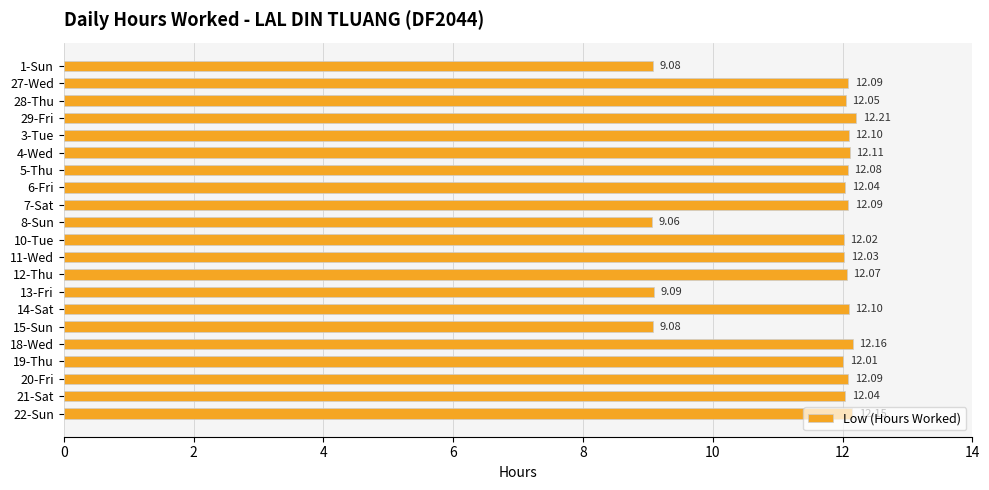

What is the change in value from 27-Wed to 13-Fri?

-3.0